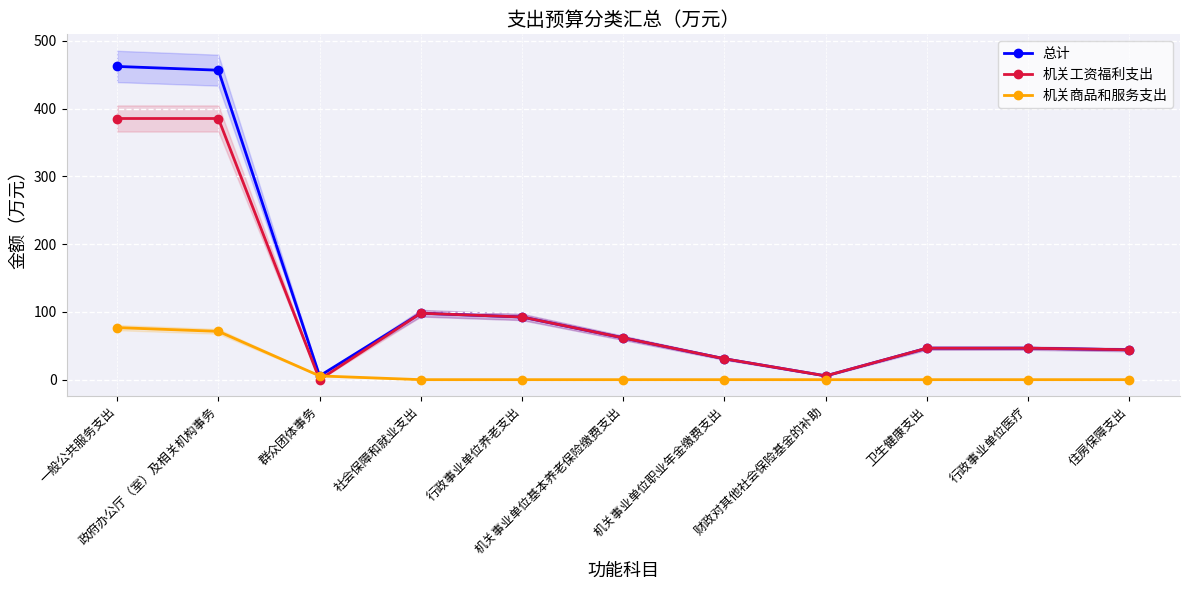

How many values in 机关商品和服务支出 are above zero?

3